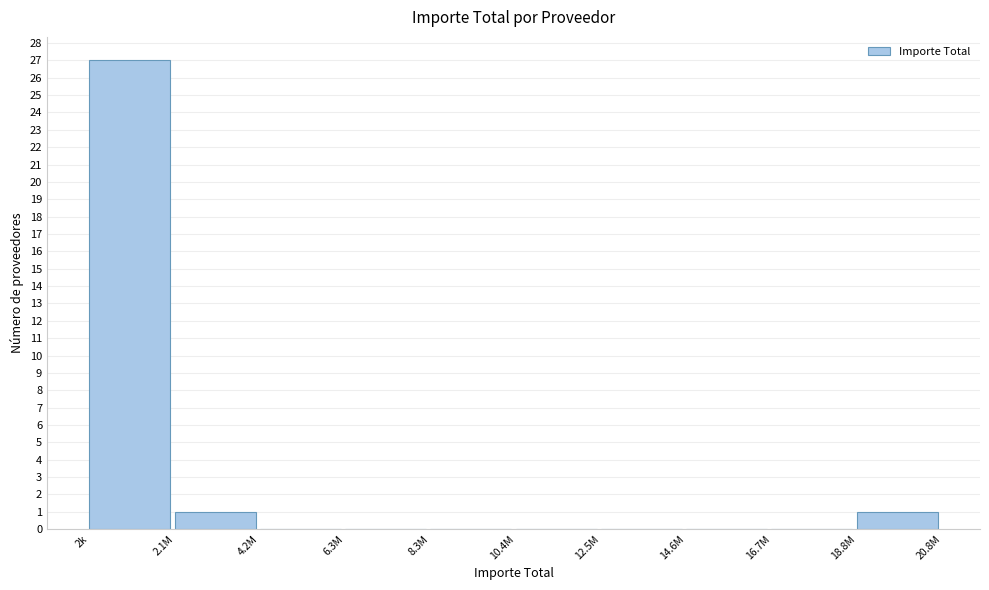

Reading left to right, extract all data points from this chart.

2k=27	2.1M=1	4.2M=0	6.3M=0	8.3M=0	10.4M=0	12.5M=0	14.6M=0	16.7M=0	18.8M=1